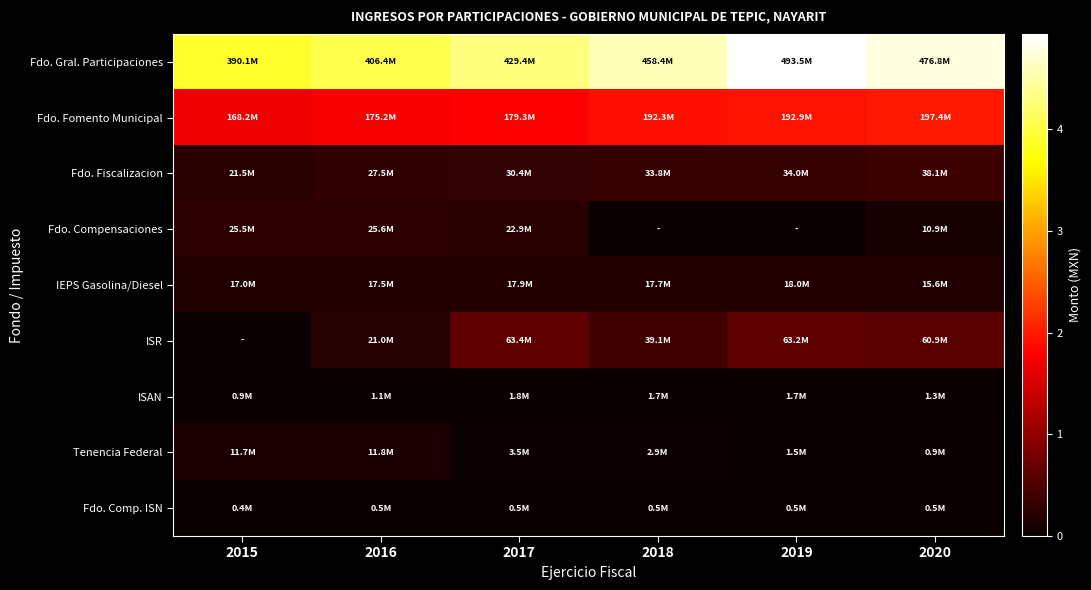

Which series has the widest spread of values?

Fdo. Gral. Participaciones